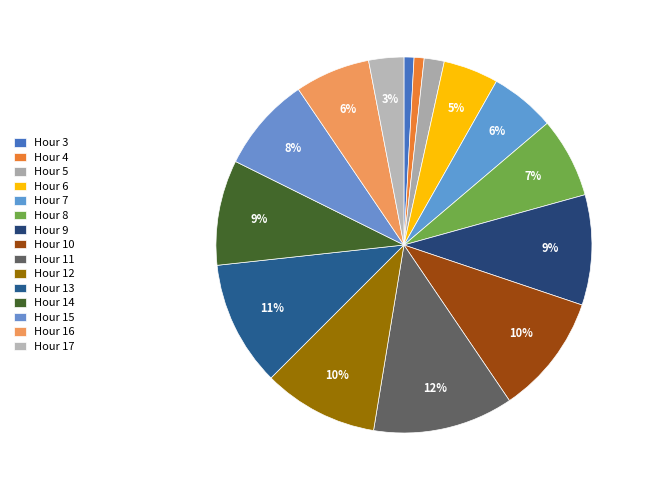

Count the number of slices in the pie.

15